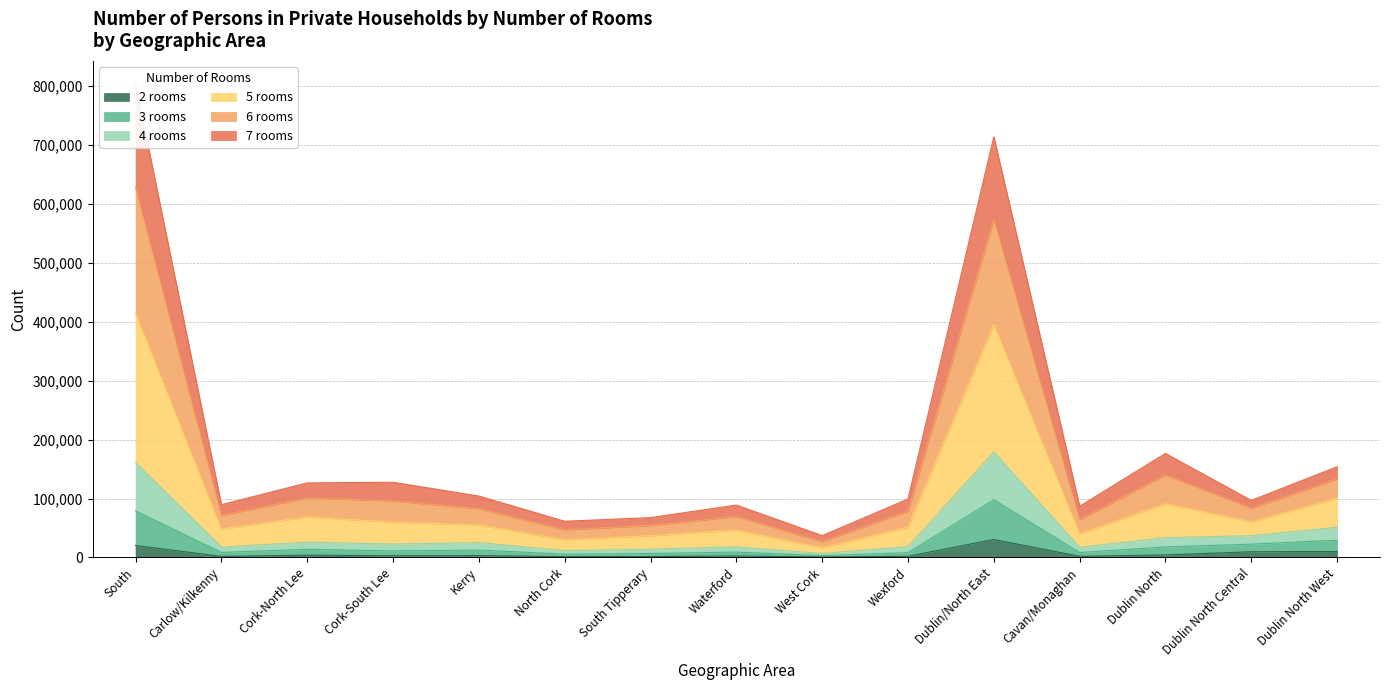

How many interior local valleys does the 2 rooms series have?

5